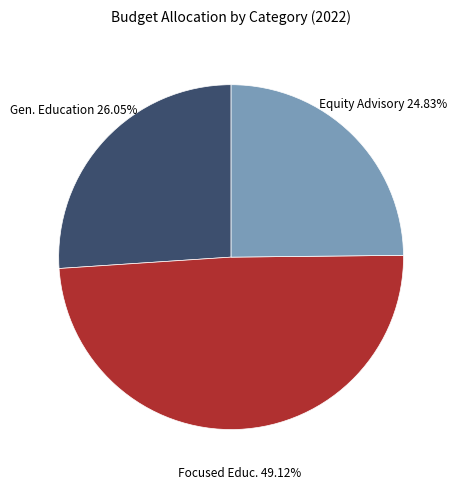

Is there a majority slice in this chart?

No